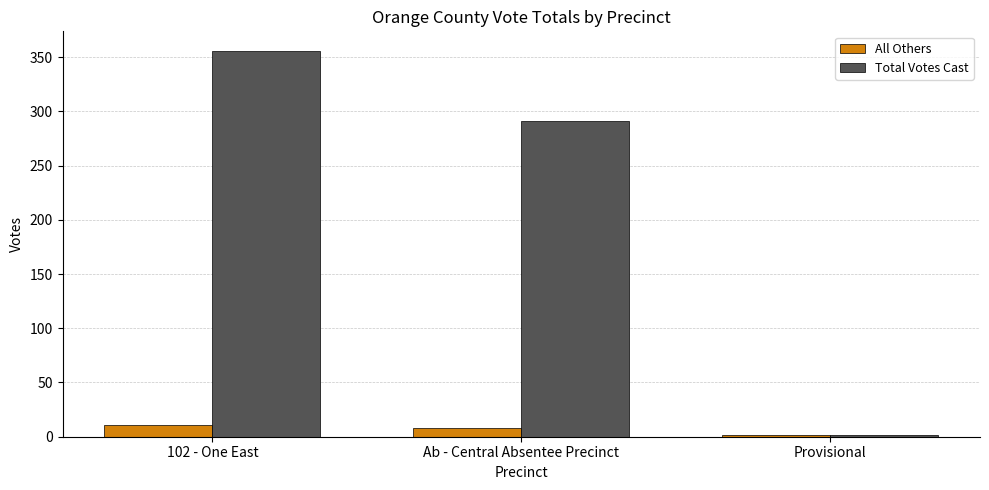

Reading right to left, transcribe all the data shown in this chart.

All Others: Provisional=2	Ab - Central Absentee Precinct=8	102 - One East=11
Total Votes Cast: Provisional=2	Ab - Central Absentee Precinct=291	102 - One East=356